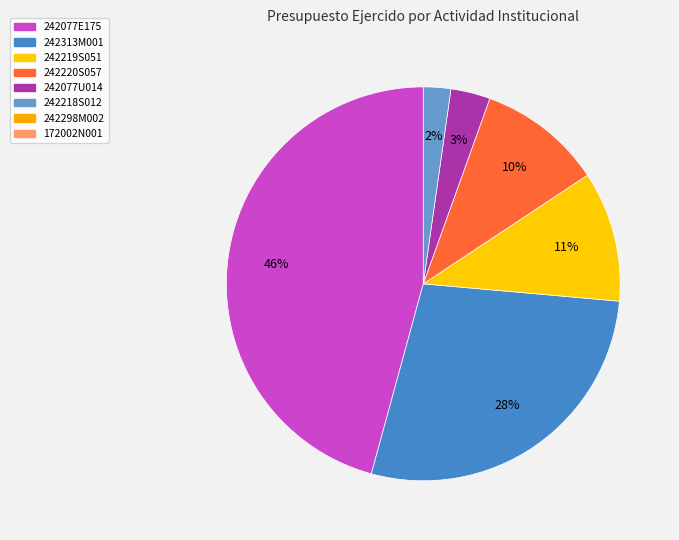

To the nearest percent, what is the difference between the largest and smallest slice percentages?

44%